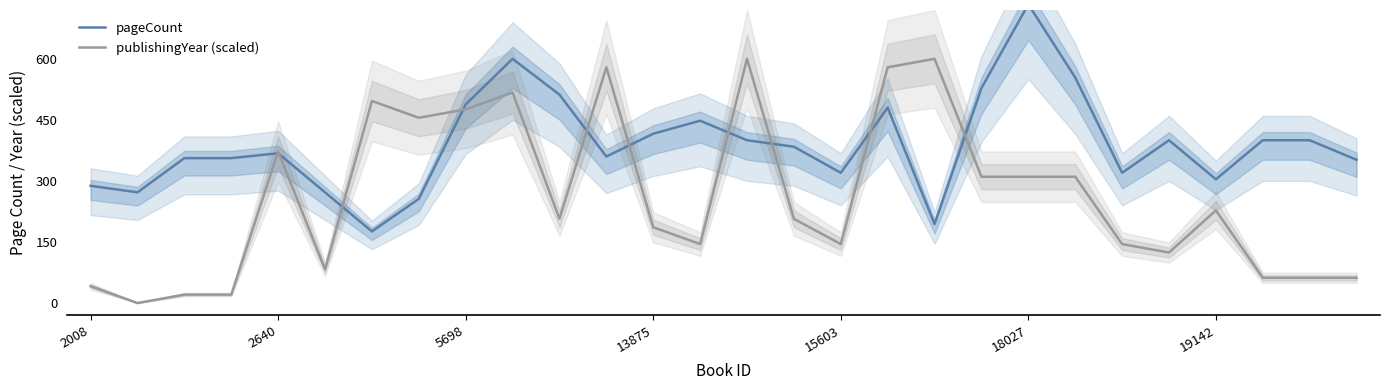

Is it true that publishingYear (scaled) equals 372.4 at 2640?

True